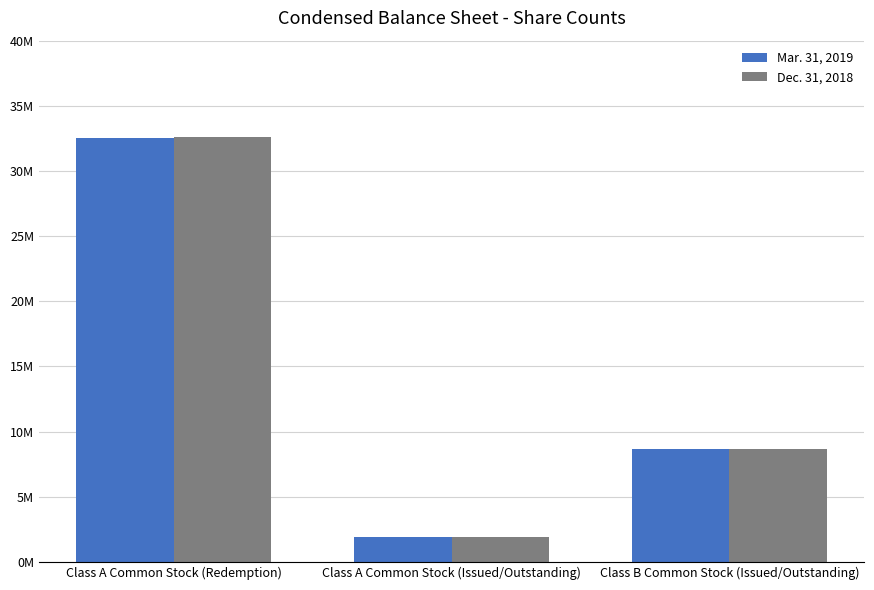

Which category has the highest value in the Dec. 31, 2018 series?

Class A Common Stock (Redemption)